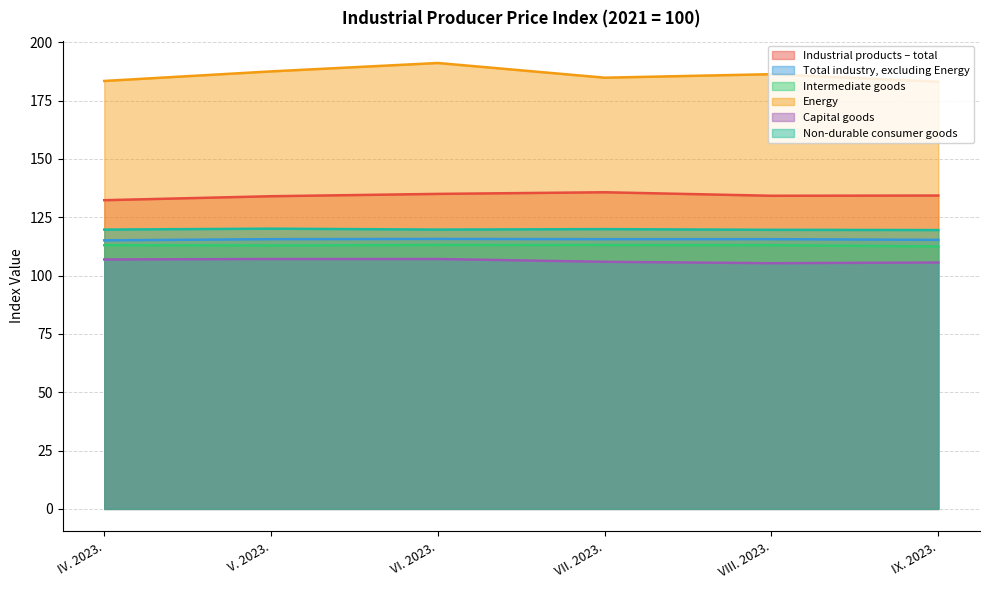

Which category has the highest value in the Intermediate goods series?

VI. 2023.